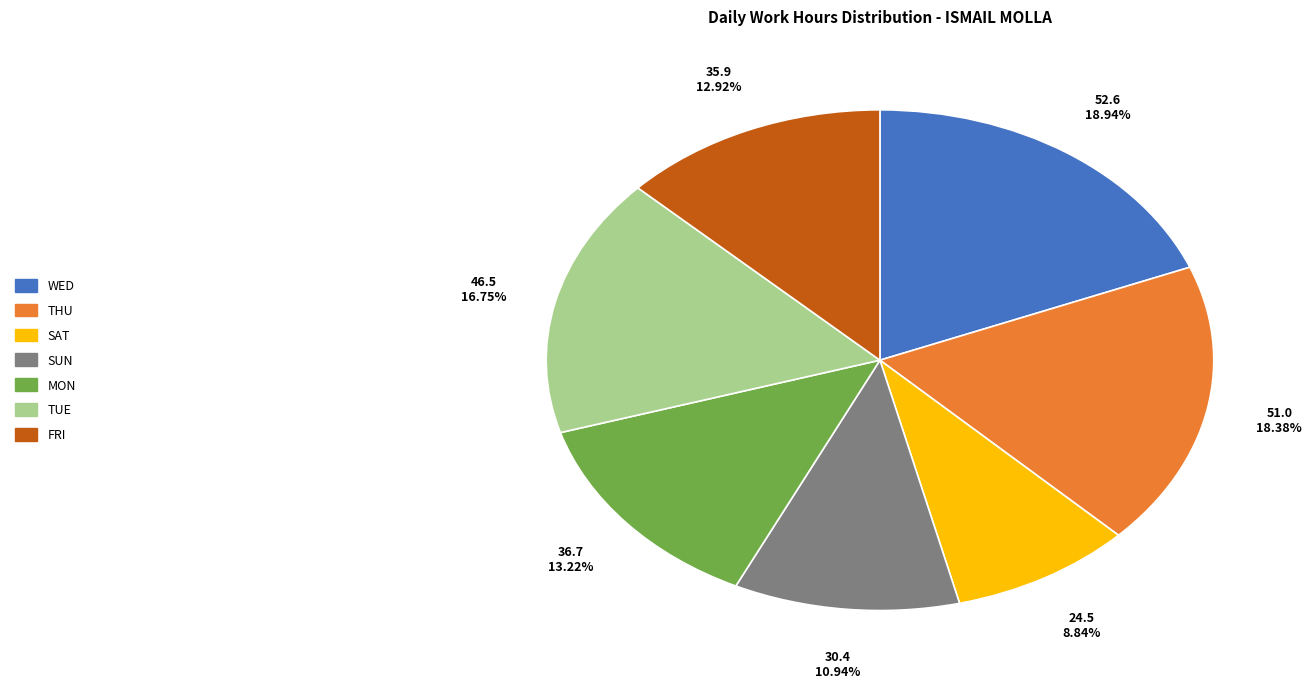

Is there any slice that represents more than half of the pie?

No